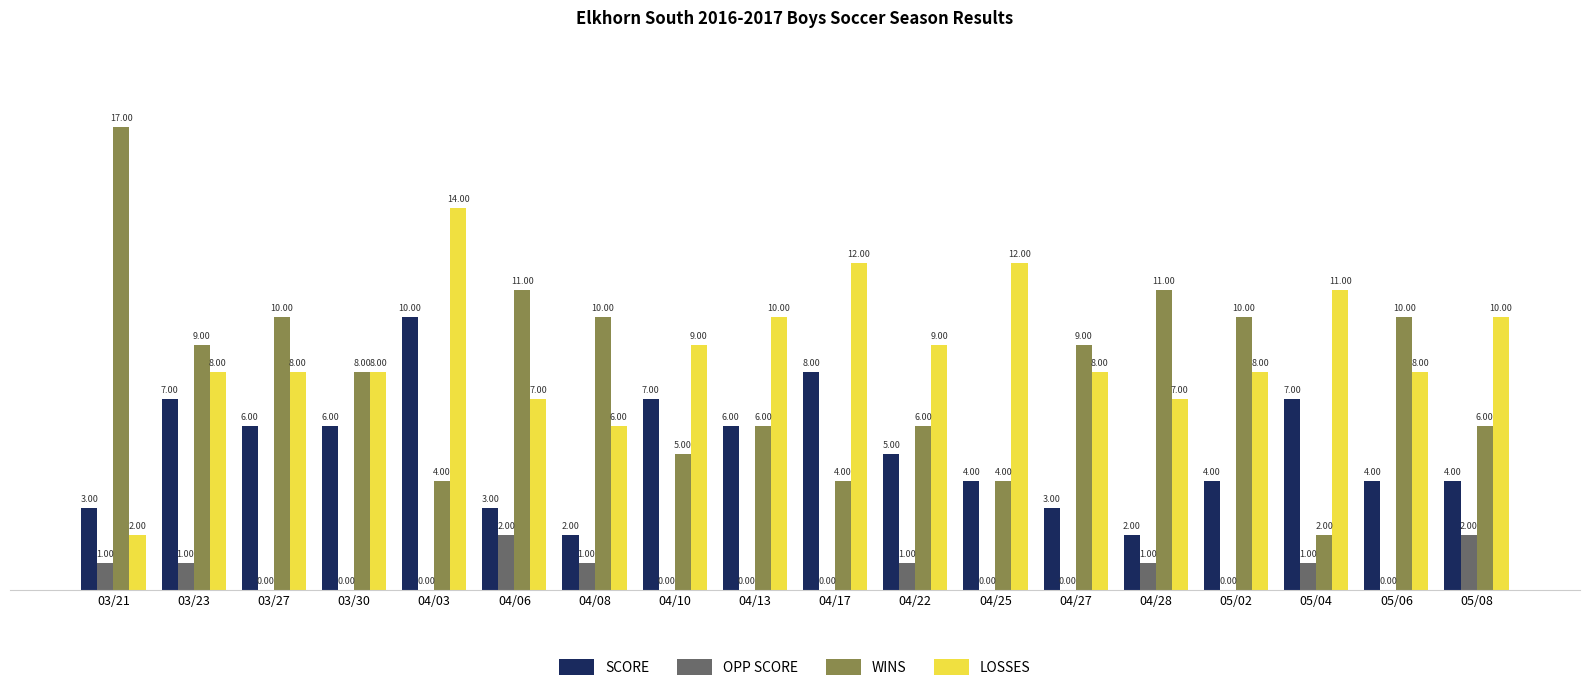

What is the total value across all series at 04/13?

22